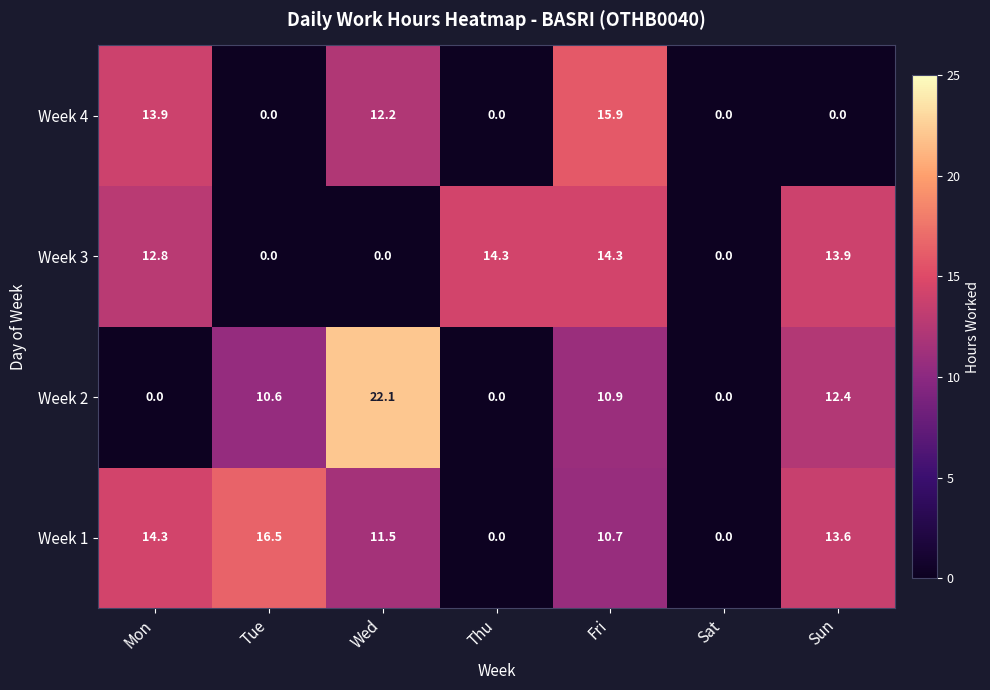

The value of Week 2 at Fri is 10.9. True or false?

True